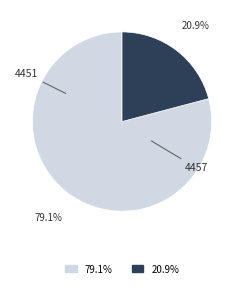

Does any single category account for the majority?

Yes